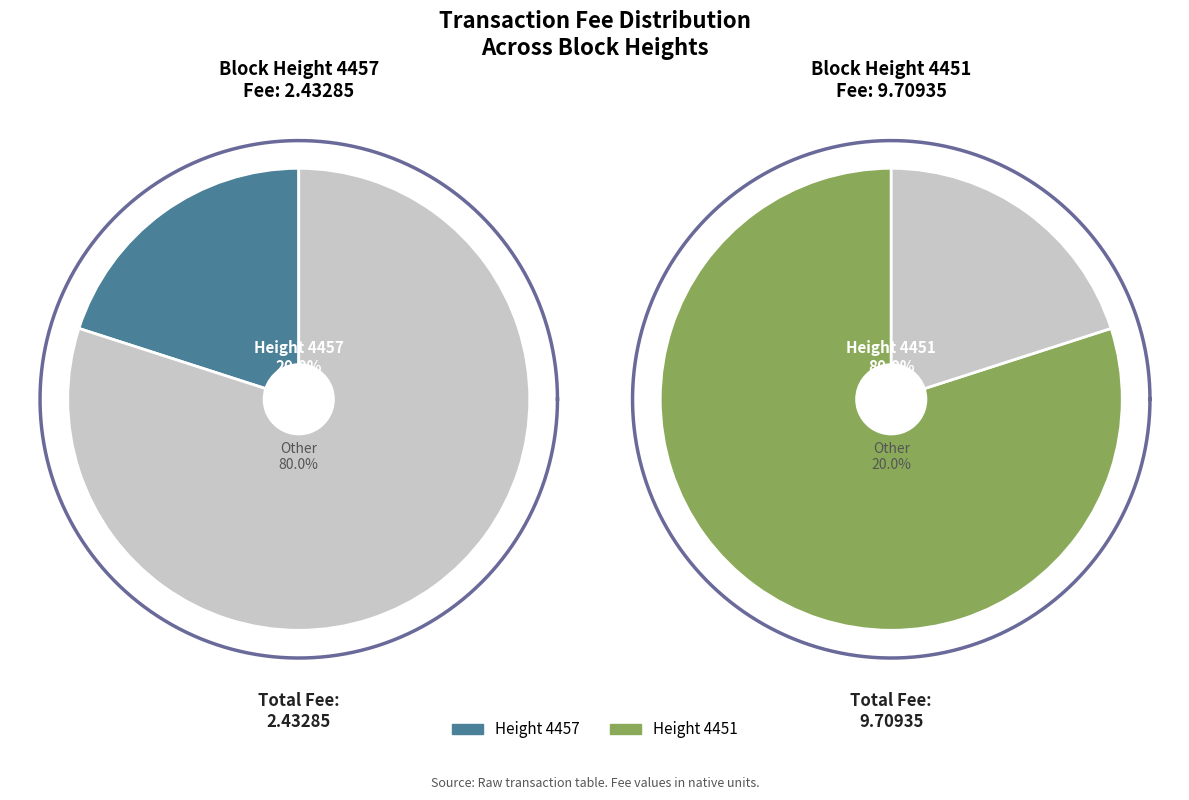

To the nearest percent, what is the difference between the largest and smallest slice percentages?

60%